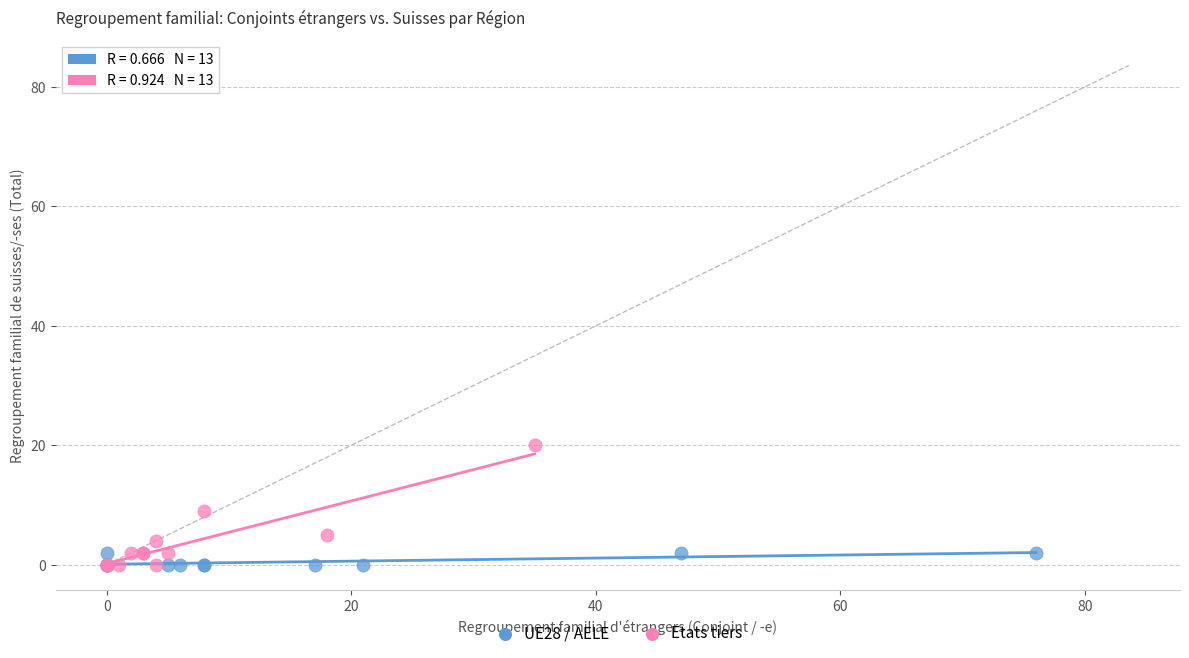

Which series reaches the maximum Y coordinate?

Etats tiers